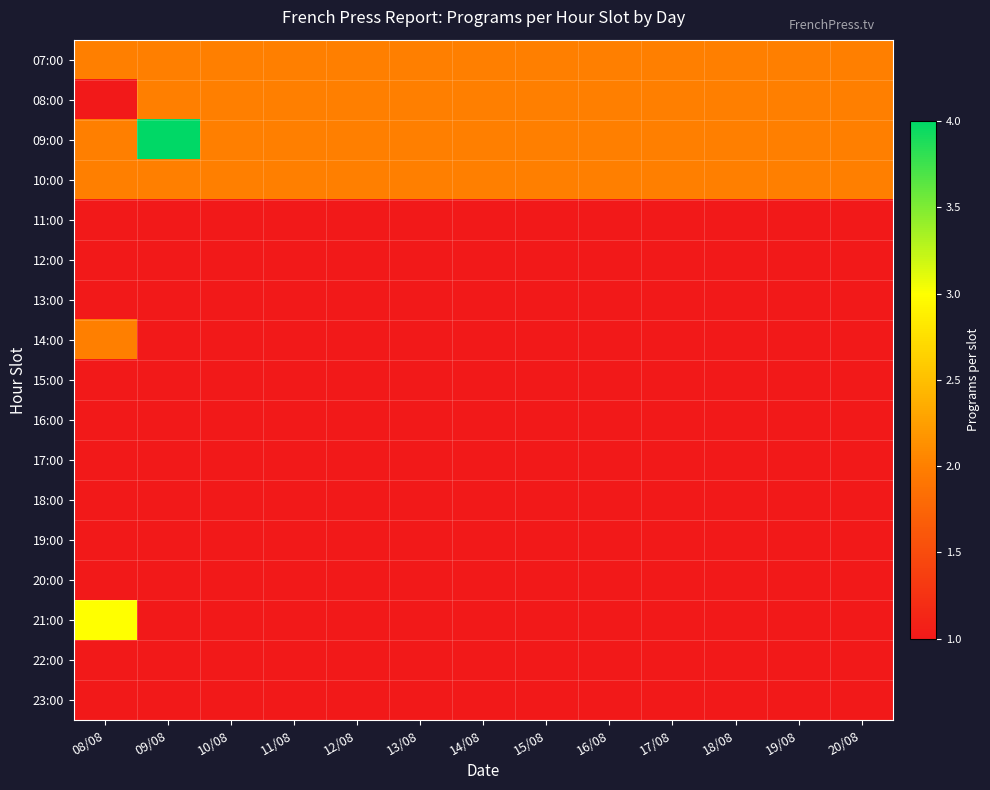

Which has a higher value, 16/08 or 12/08?

16/08